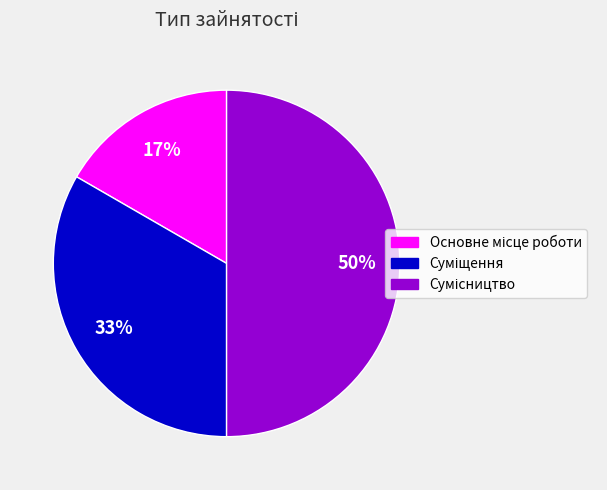

To the nearest percent, what is the average slice percentage?

33%